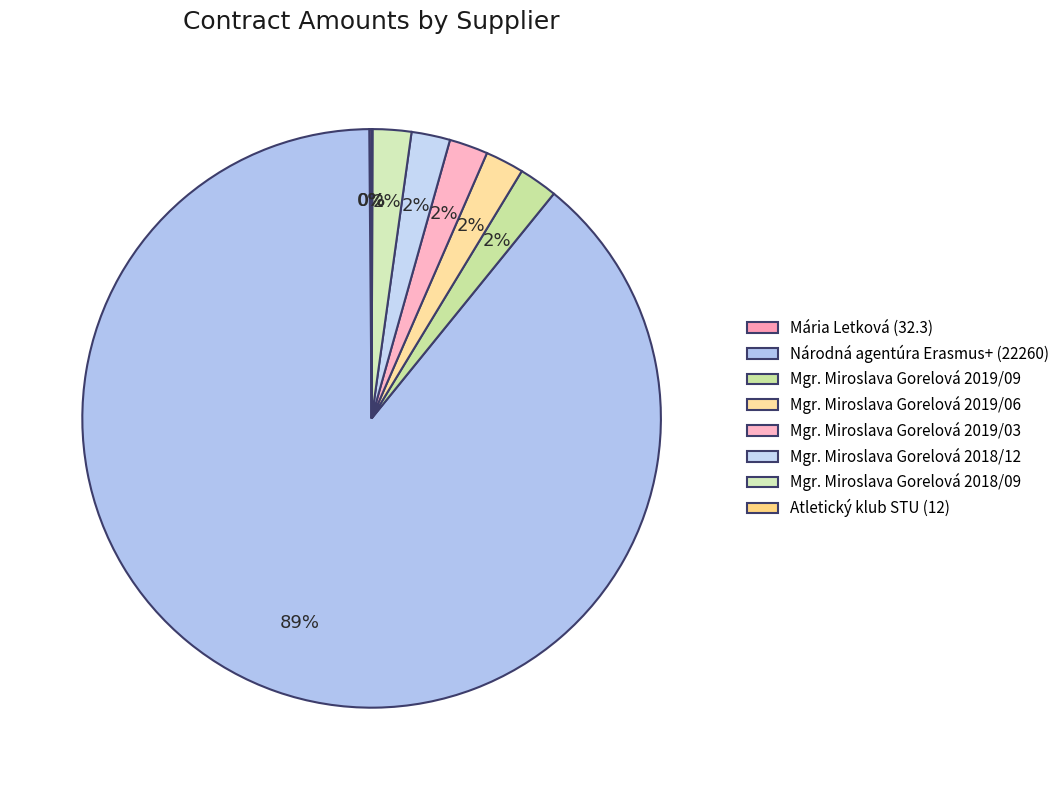

To the nearest percent, what percentage of the pie is Mgr. Miroslava Gorelová 2019/03?

2%